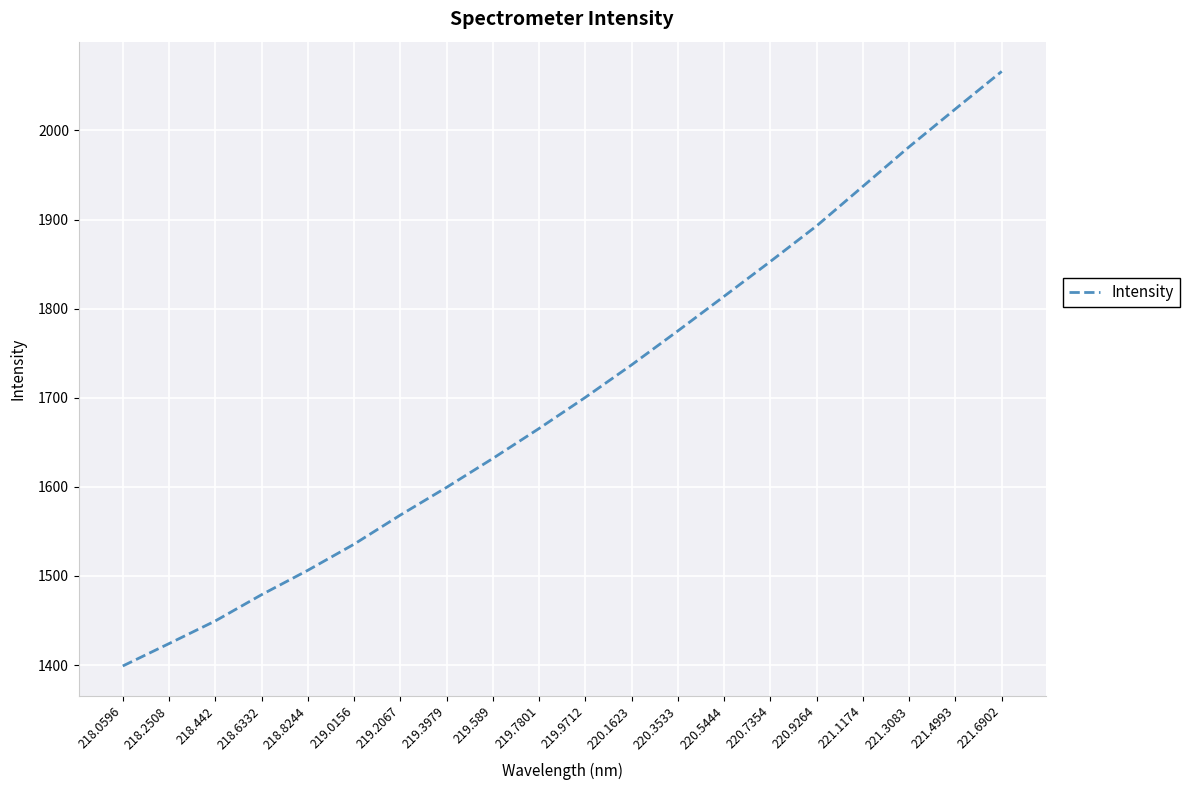

List the labels in order of value, largest first.

221.6902, 221.4993, 221.3083, 221.1174, 220.9264, 220.7354, 220.5444, 220.3533, 220.1623, 219.9712, 219.7801, 219.589, 219.3979, 219.2067, 219.0156, 218.8244, 218.6332, 218.442, 218.2508, 218.0596